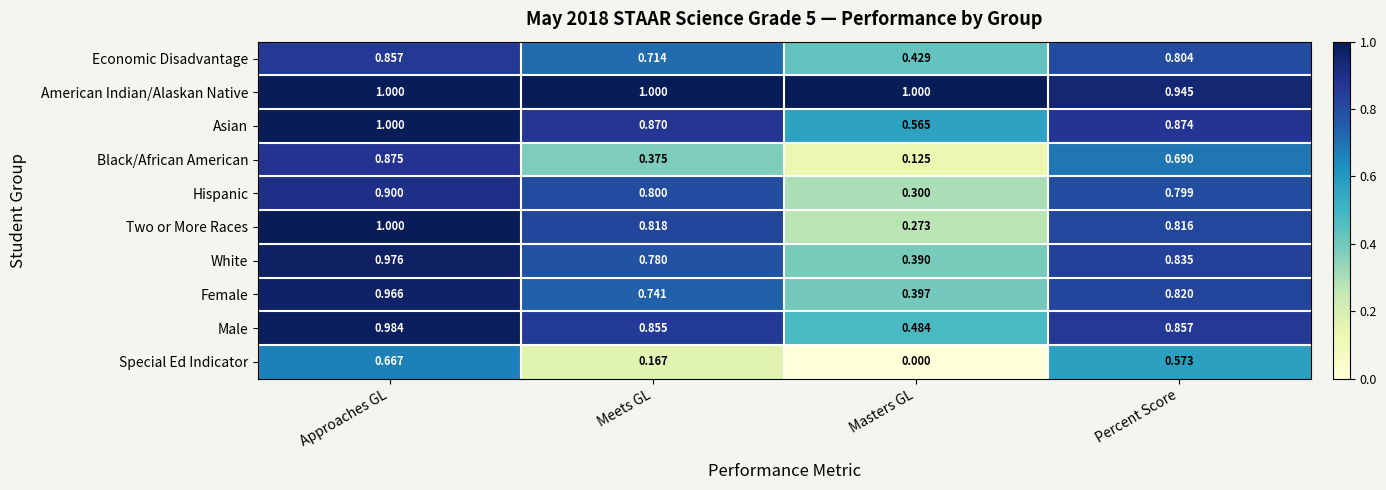

At which category is the sum across all series the highest?

Approaches GL